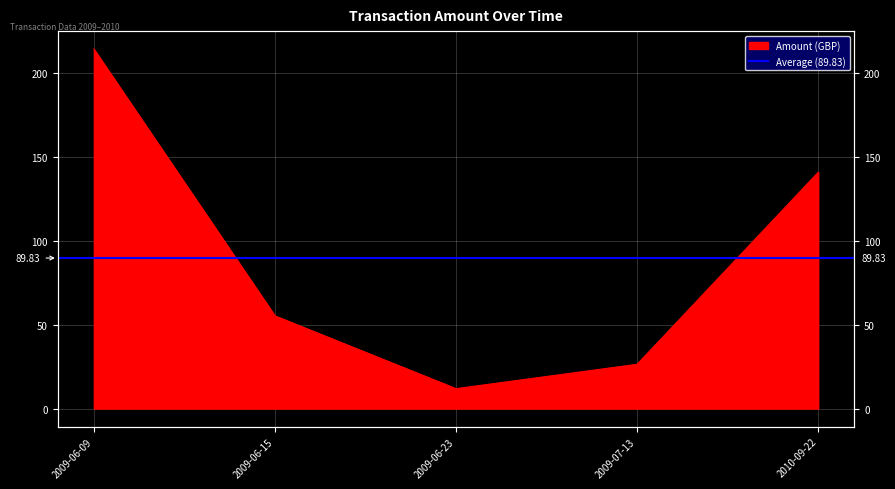

List the labels in order of value, smallest first.

2009-06-23, 2009-07-13, 2009-06-15, 2010-09-22, 2009-06-09